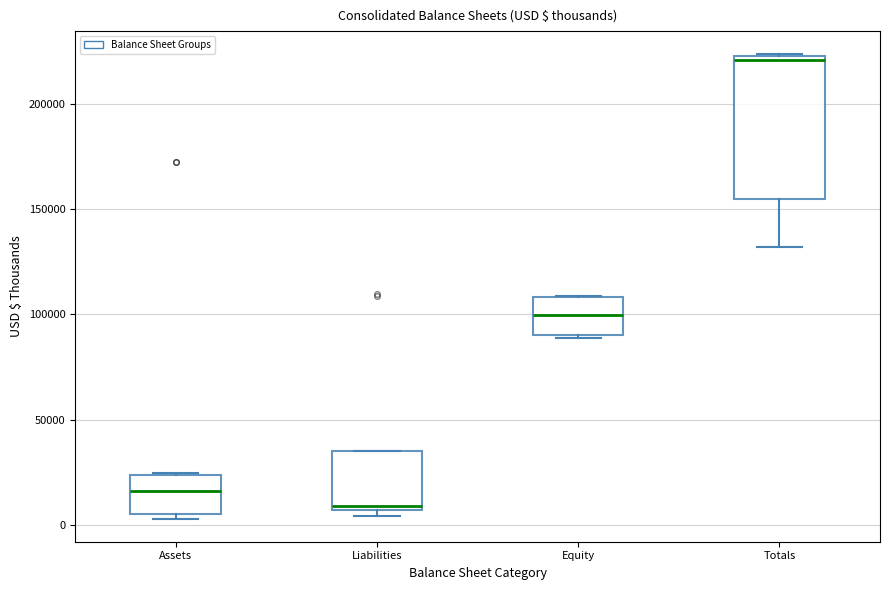

Reading left to right, read every box against the y-axis: the position of its median line, the range the box covers, and the ends of its whiskers. The values are not printed on the chart, so give them approximately, as read against the axis.

Assets: median 15000, box 5000 to 25000, whiskers 5000 (just below the box's lower edge) to 25000
Liabilities: median 10000, box 5000 to 35000, whiskers 5000 (just below the box's lower edge) to 35000
Equity: median 100000, box 90000 to 110000, whiskers 90000 to 110000
Totals: median 220000, box 155000 to 225000, whiskers 130000 to 225000